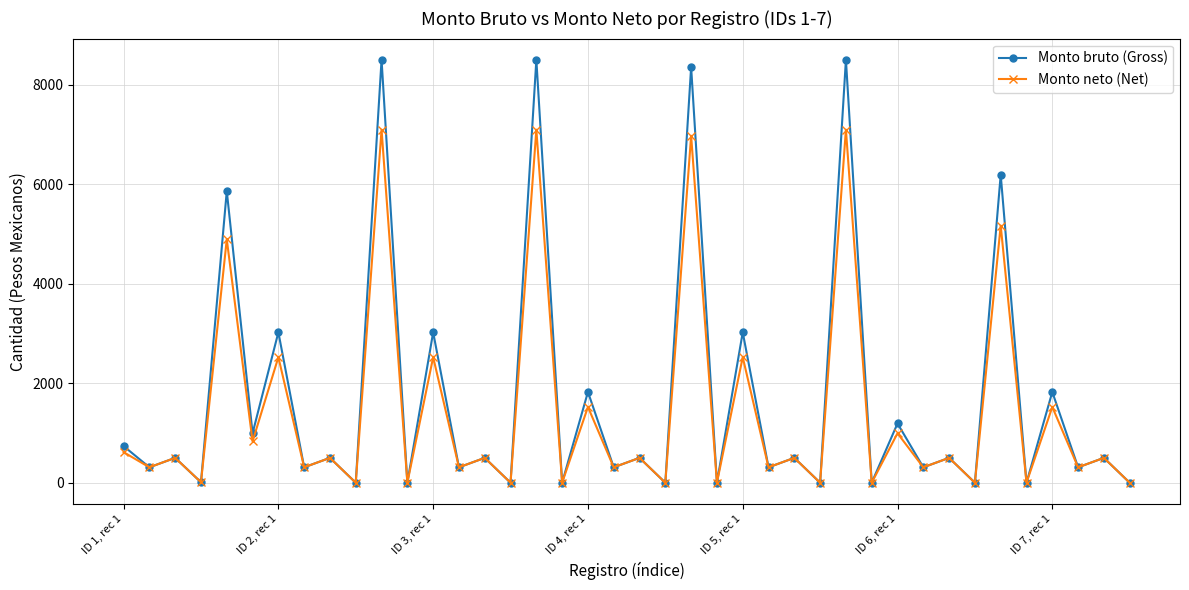

What is the value of the Monto neto (Net) point at the 32nd from the left?

310.0